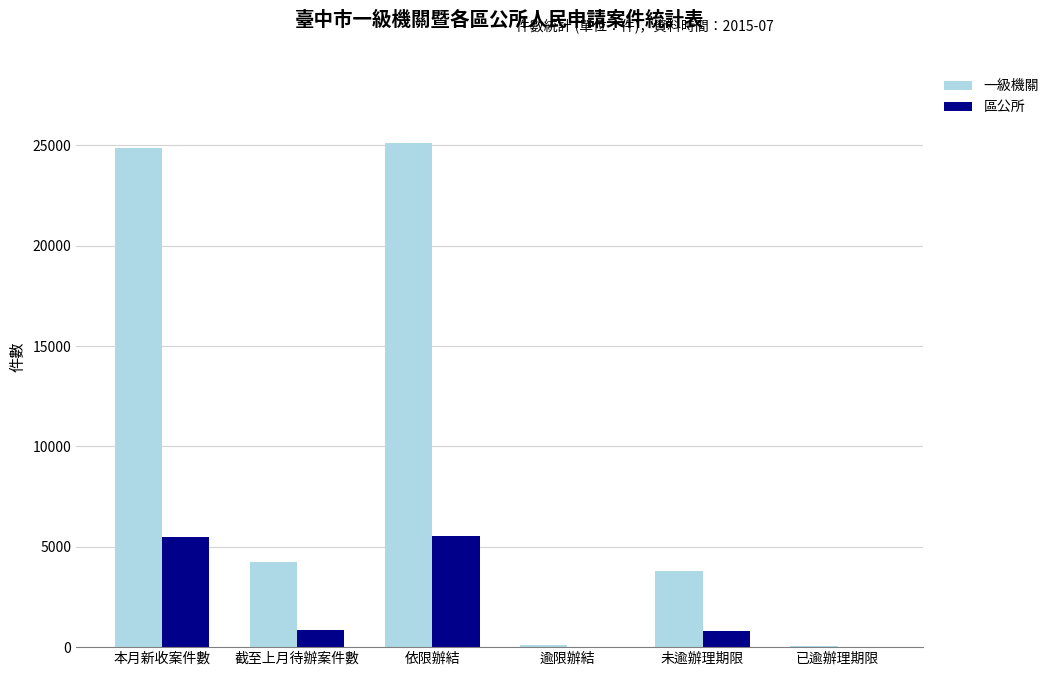

What is the maximum value shown in the chart?

25135